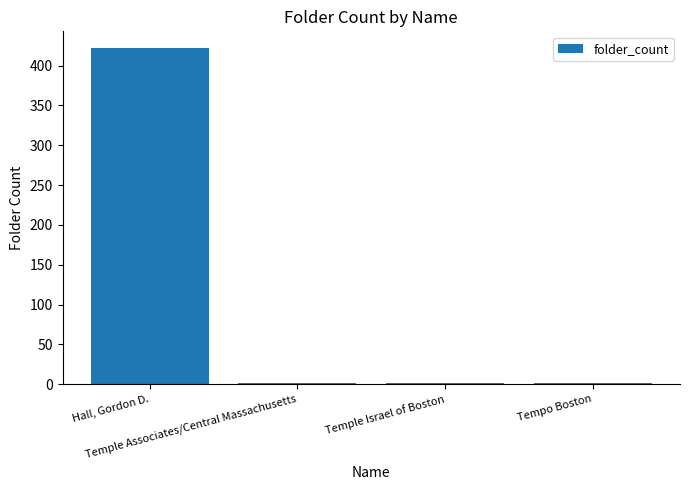

Are the bars horizontal?

No